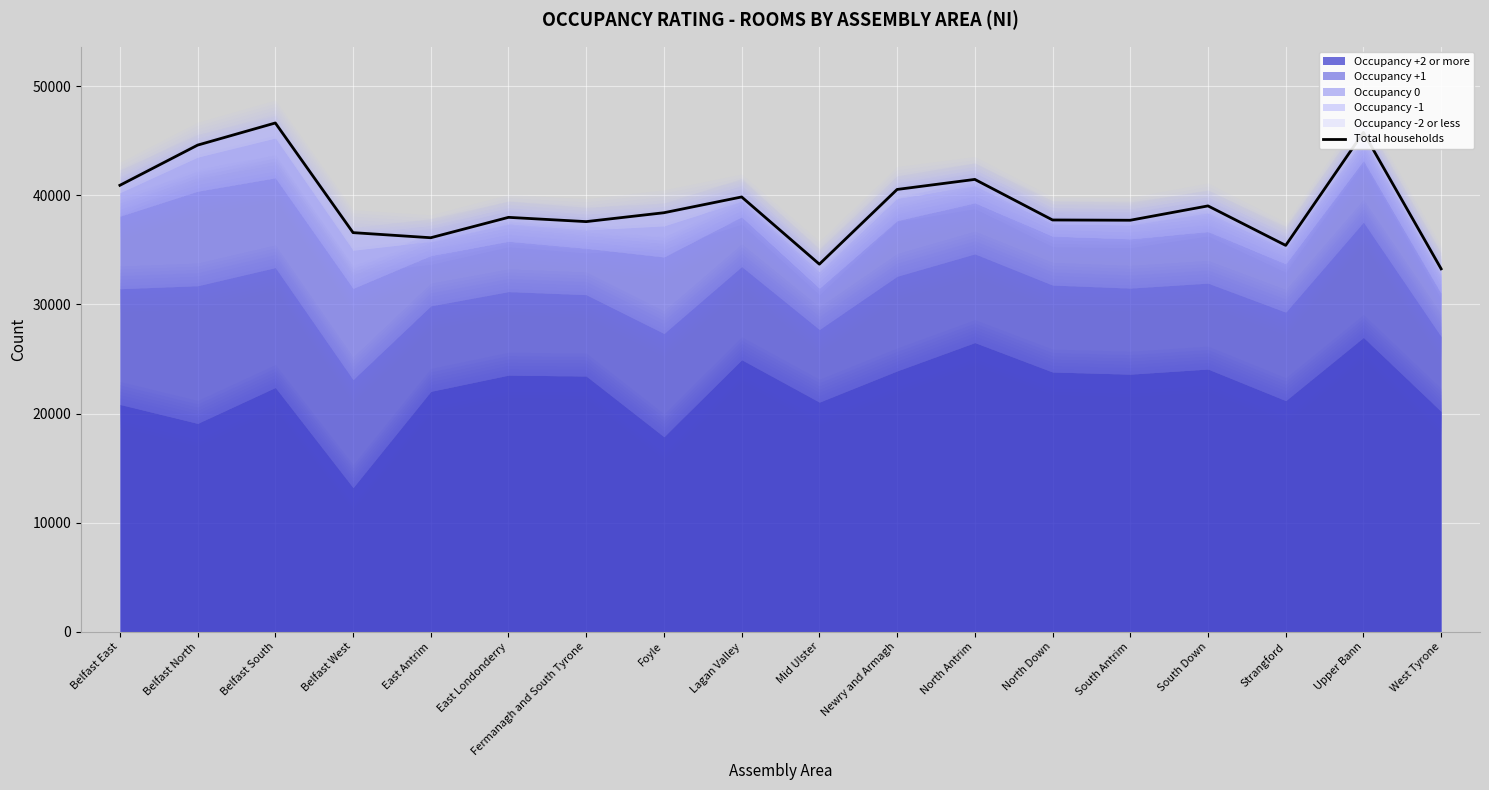

Which category has the highest value across all series?

Belfast South